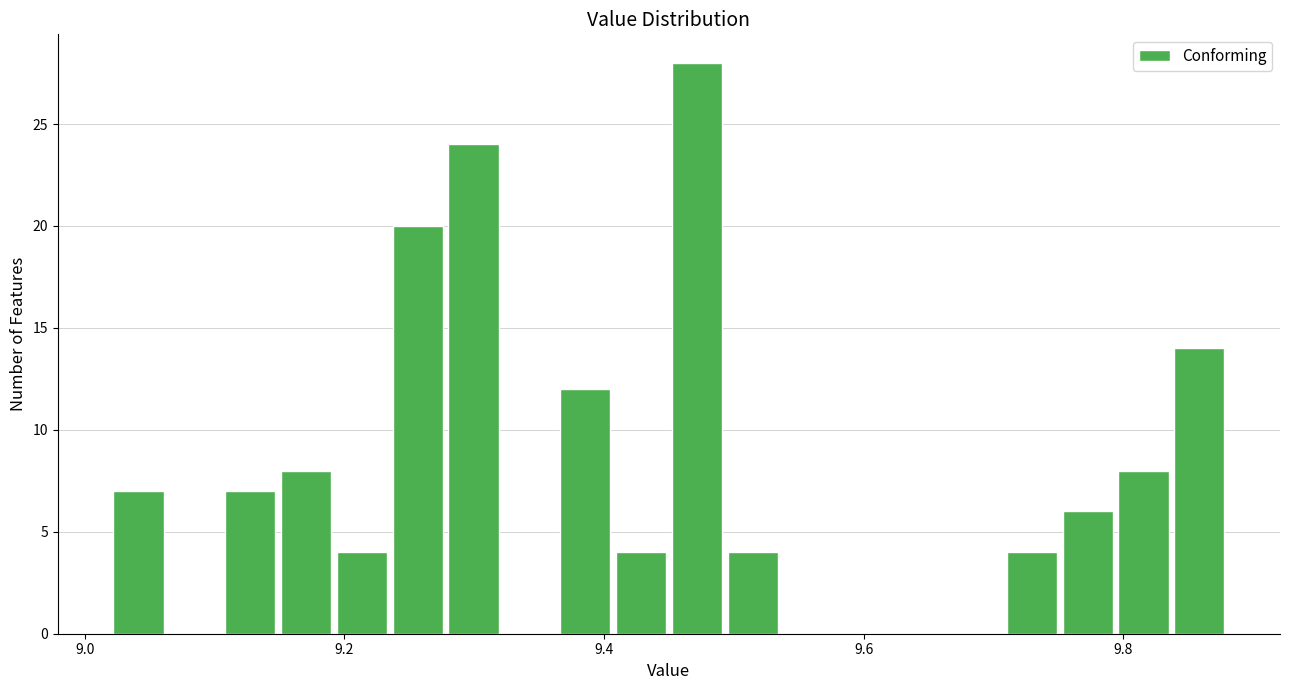

Read against the x-axis, roughly where is the centre of the tallest bar?

9.48